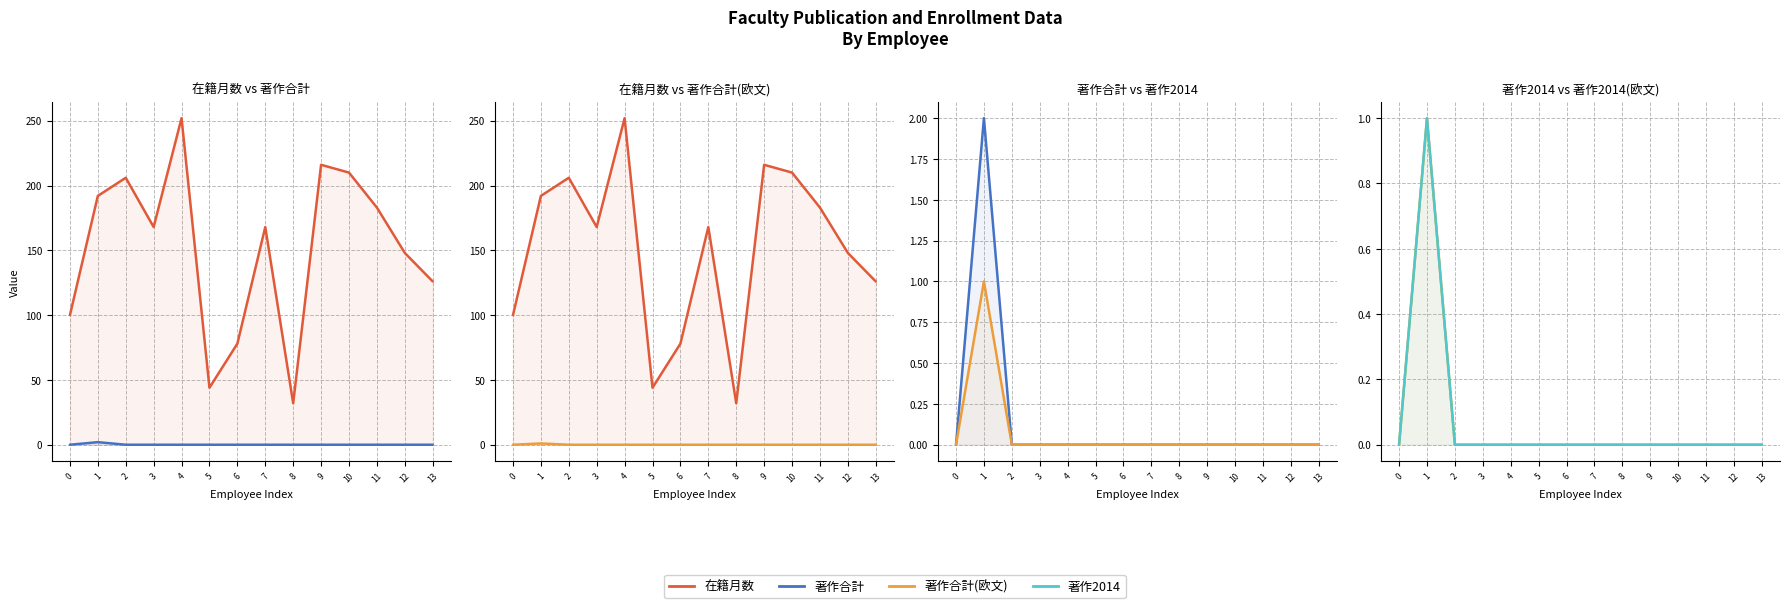

Which series has the largest total across all categories?

在籍月数